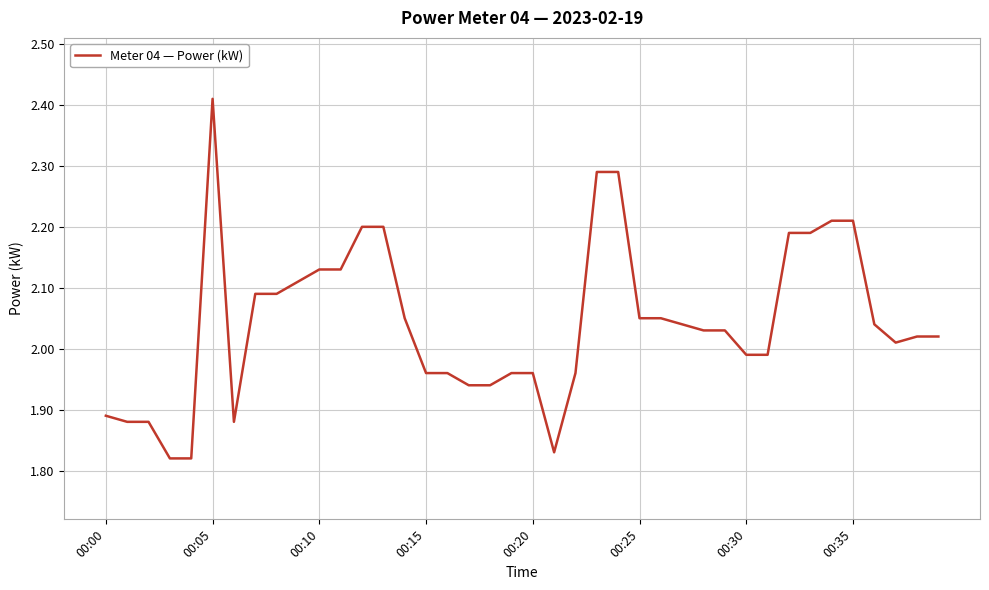

What is the difference between the maximum and minimum values?

0.6